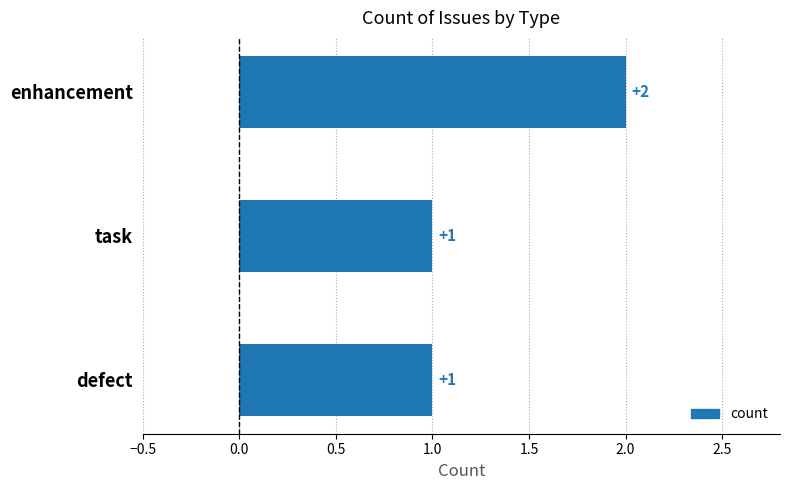

How many values are between 1 and 2?

3